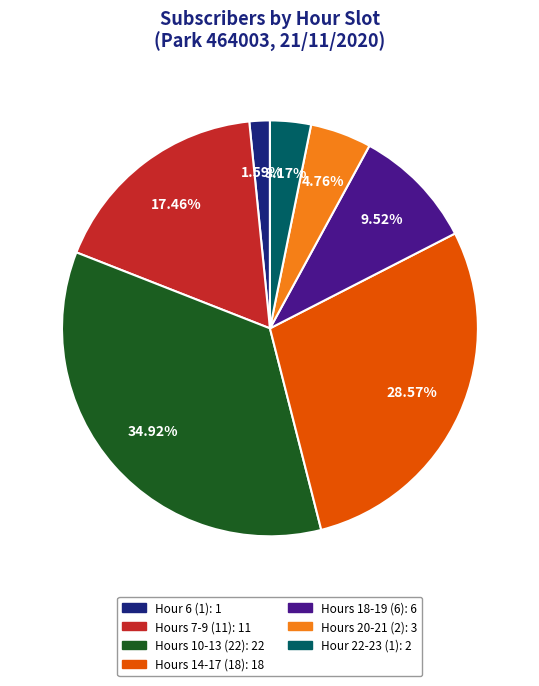

Is there any slice that represents more than half of the pie?

No